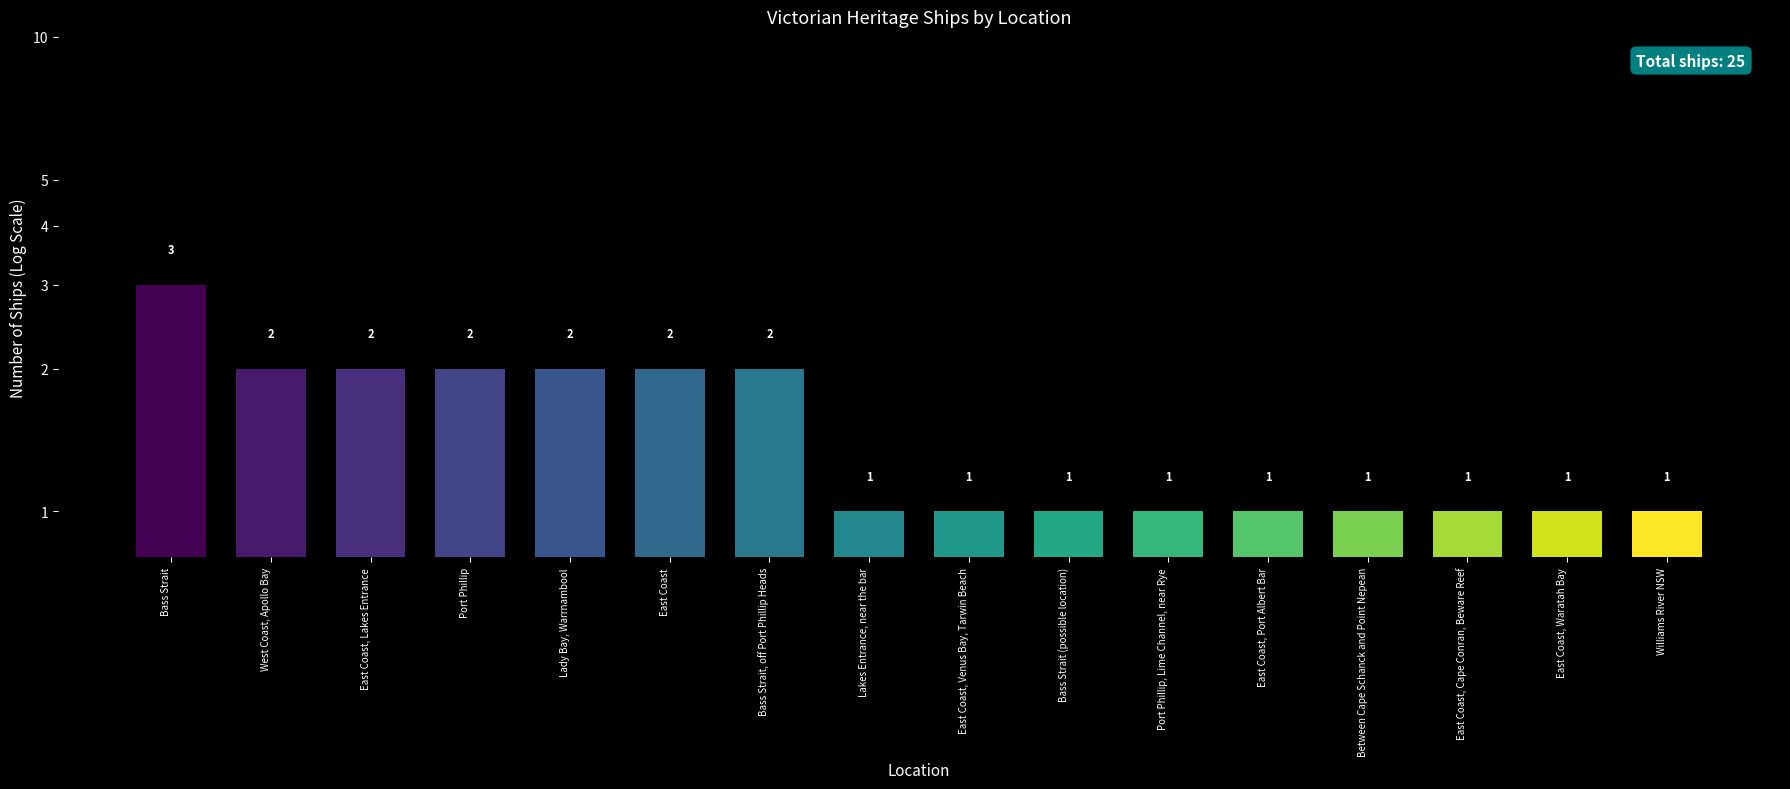

Between Port Phillip, Lime Channel, near Rye and Bass Strait, off Port Phillip Heads, which is larger?

Bass Strait, off Port Phillip Heads